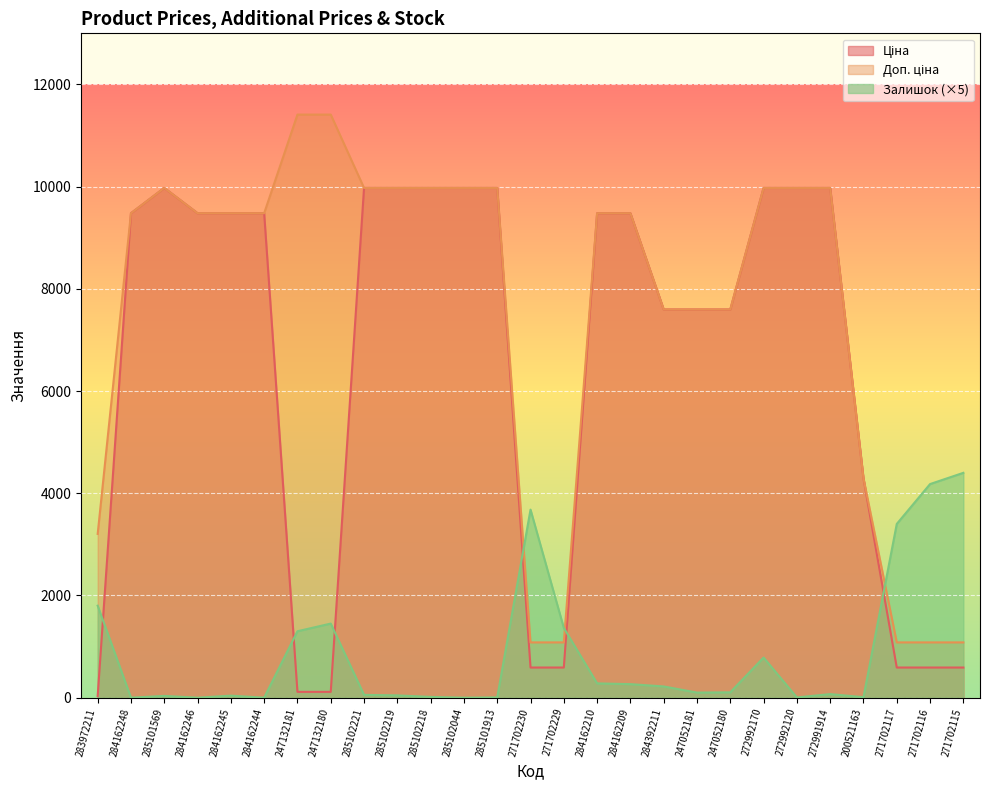

What is the average value of the Доп. ціна series?

7599.0